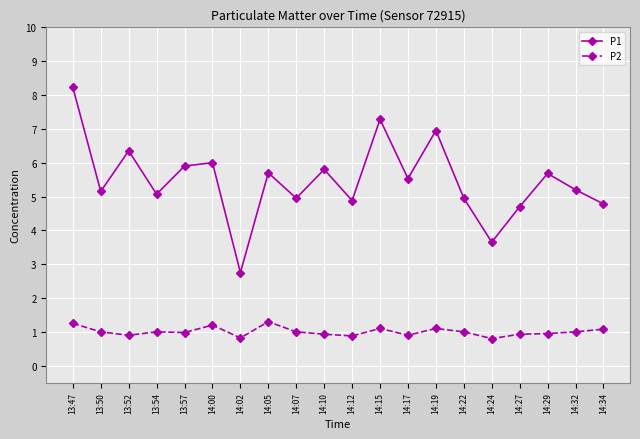

True or false: P1 and P2 intersect in this chart.

False